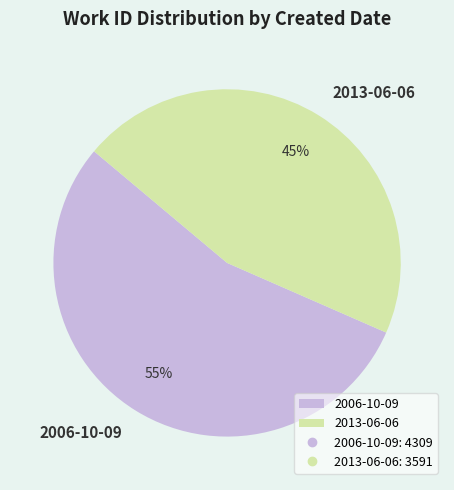

Approximately how many times larger is the value at 2006-10-09 compared to 2013-06-06?

1.2